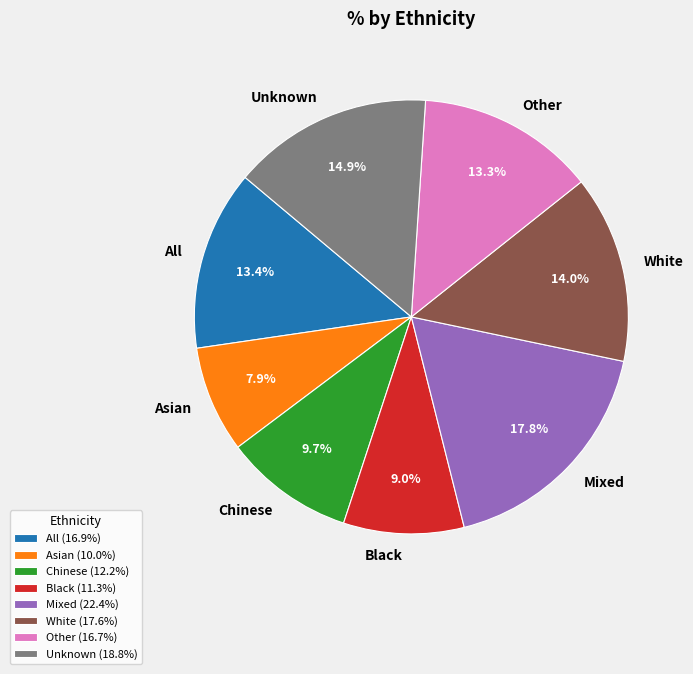

Does any single category account for the majority?

No